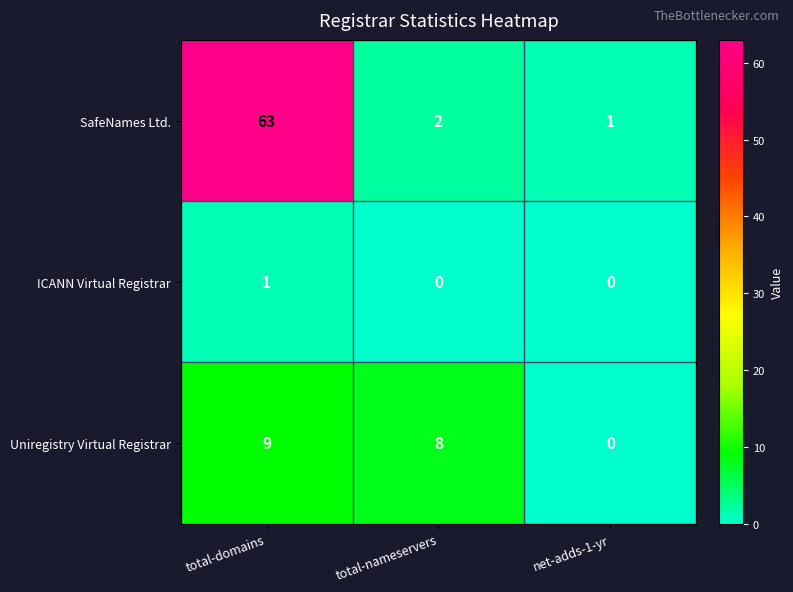

The ICANN Virtual Registrar series shows 2 at total-domains. True or false?

False